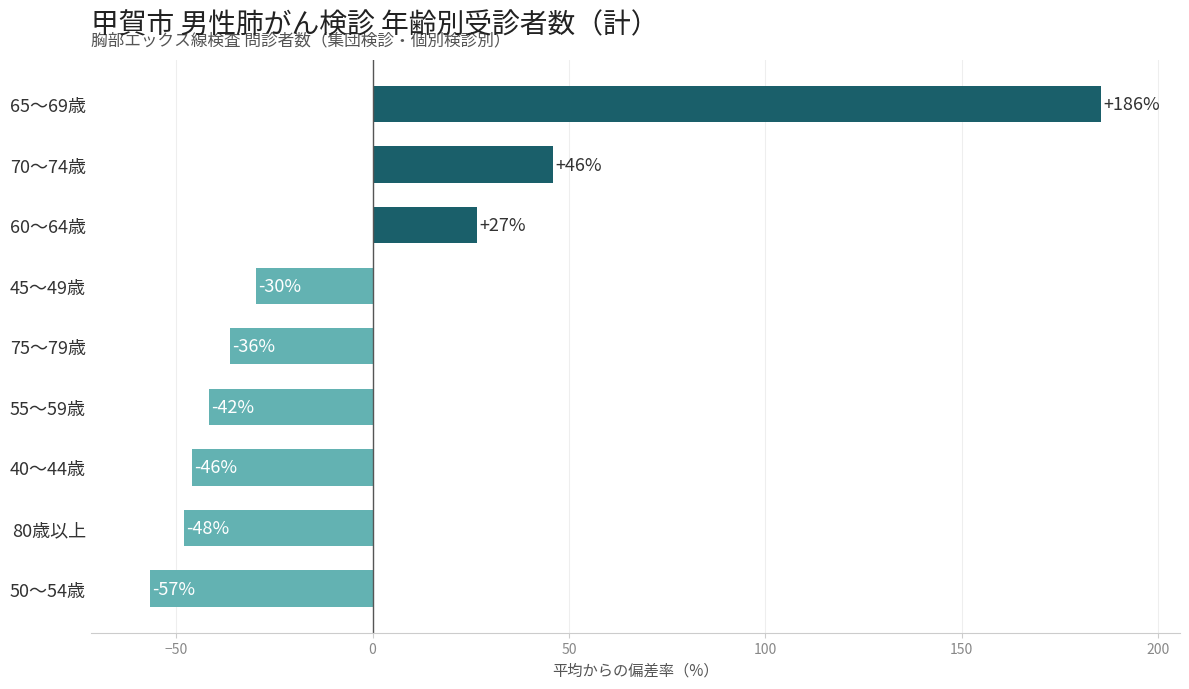

How many data points are above -36?

4